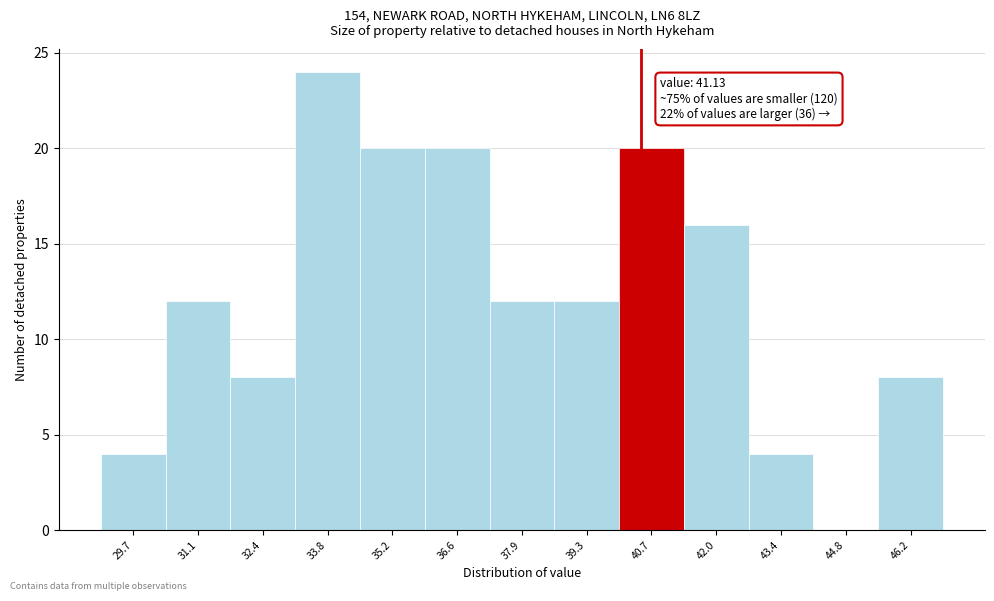

Reading left to right, transcribe all the data shown in this chart.

29.7=4	31.1=12	32.4=8	33.8=24	35.2=20	36.6=20	37.9=12	39.3=12	40.7=20	42.0=16	43.4=4	44.8=0	46.2=8